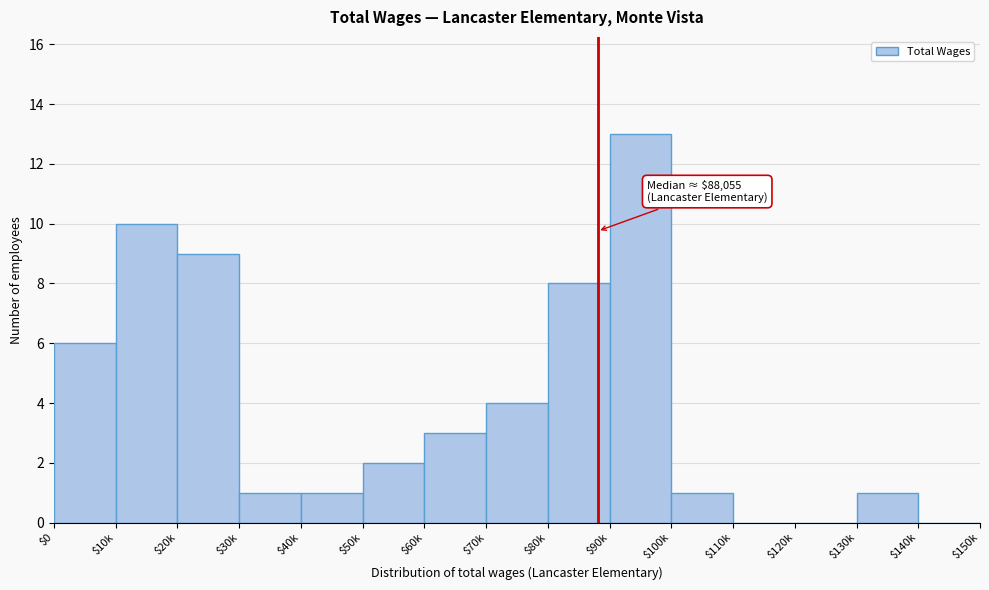

What is the approximate value at $20k?

9